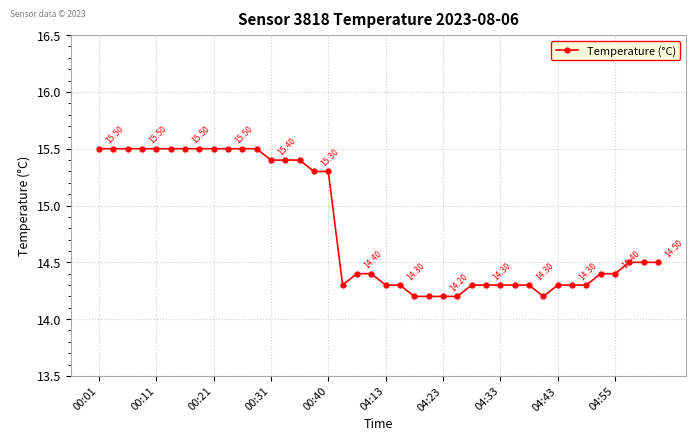

What is the average value?

14.8